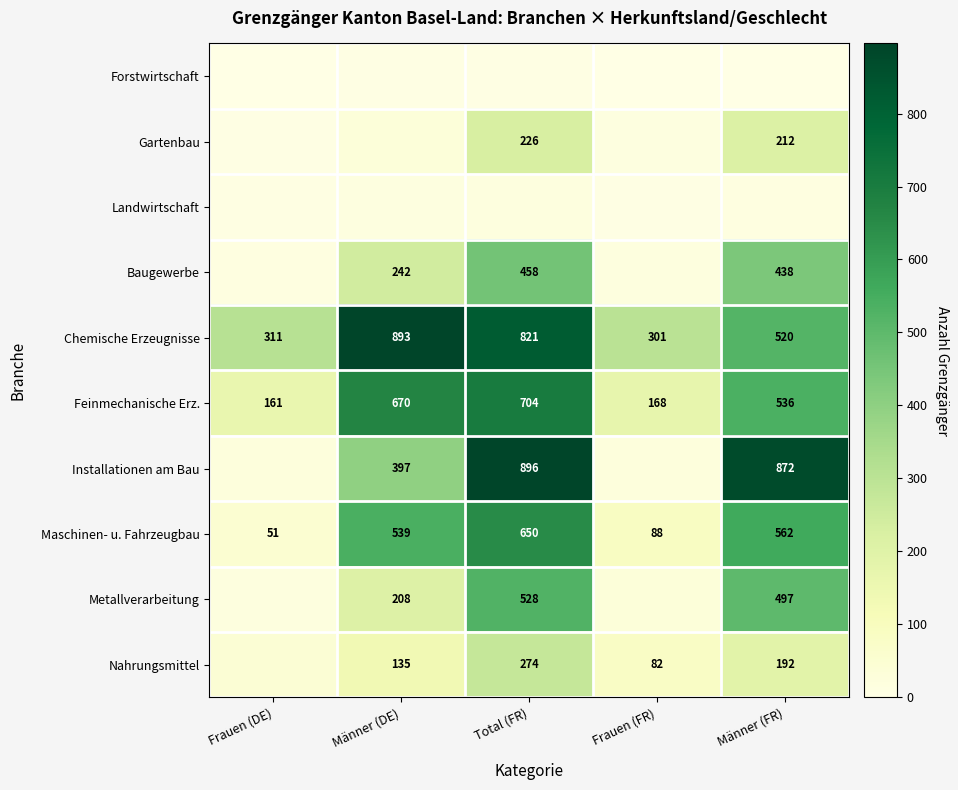

How many data points does each series have?

5